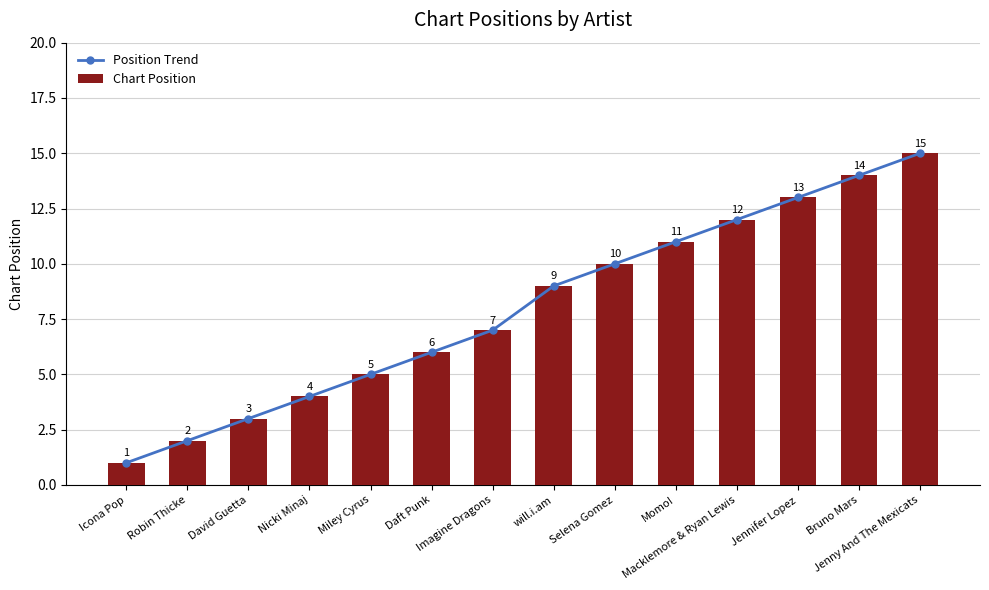

Reading left to right, what are all the values shown in this chart?

Position Trend: 1	2	3	4	5	6	7	9	10	11	12	13	14	15
Chart Position: 1	2	3	4	5	6	7	9	10	11	12	13	14	15